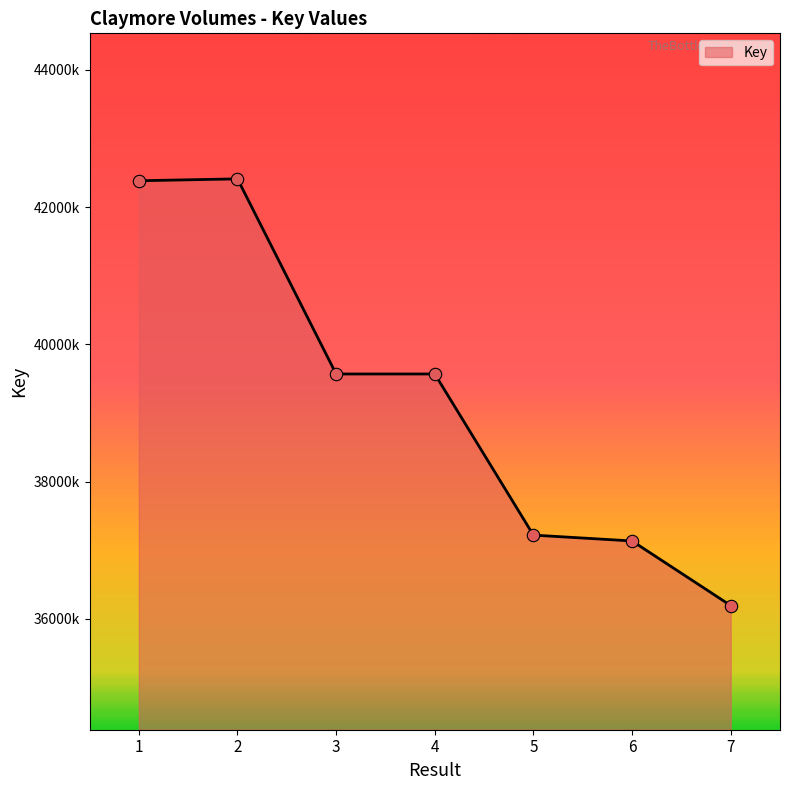

What is the change in value from 5 to 7?

-1025865